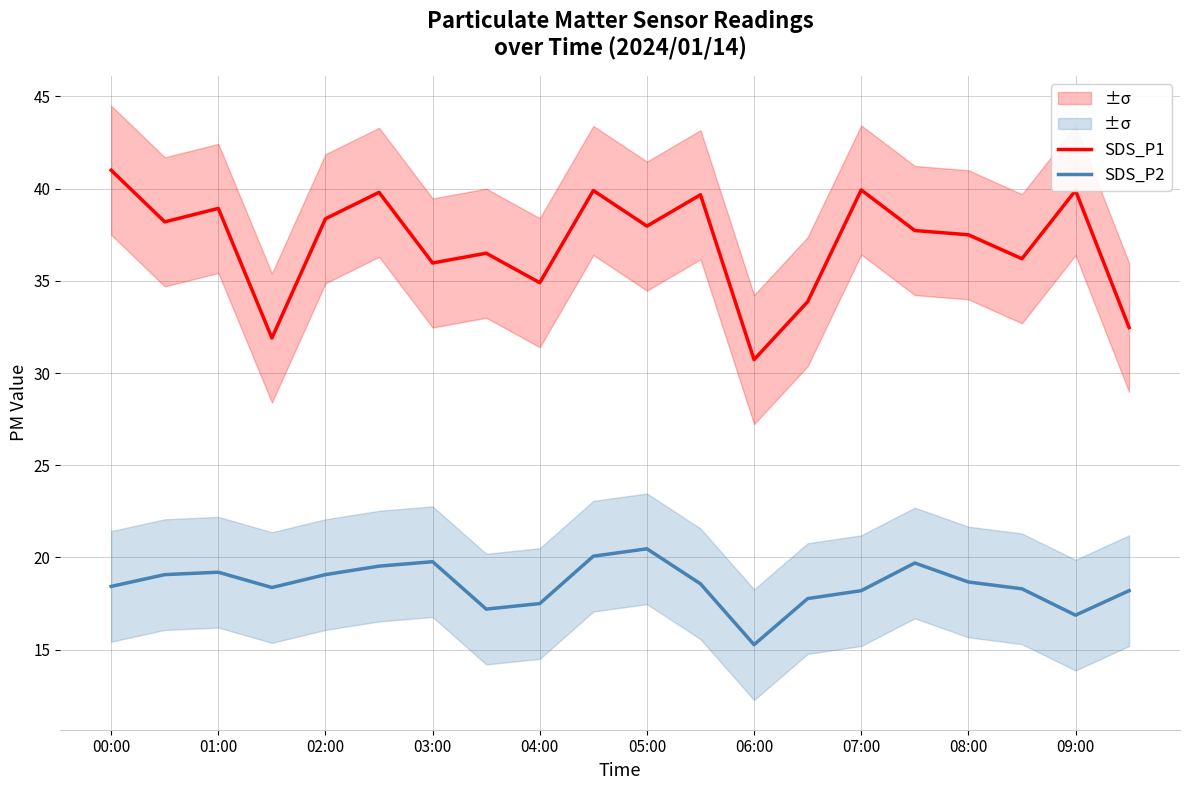

The SDS_P2 series shows 19.8 at 03:00. True or false?

True